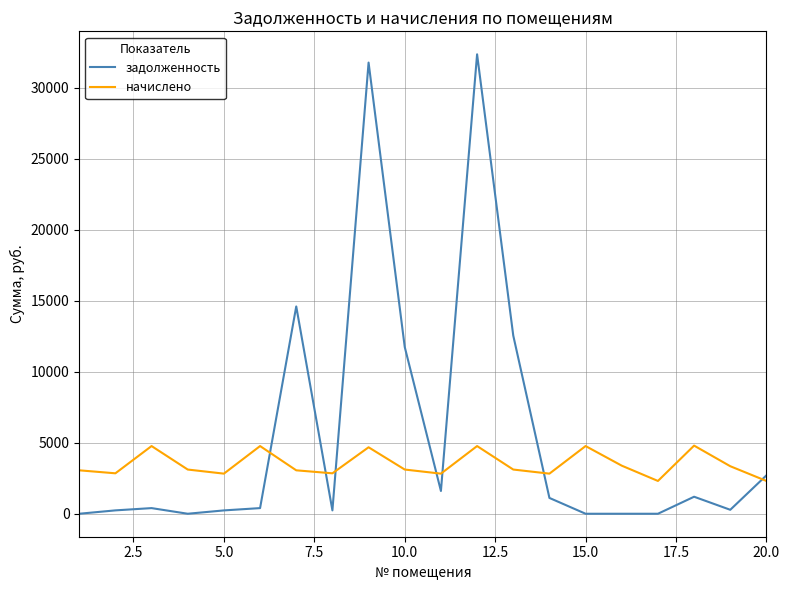

What is the average value of the задолженность series?

5569.5